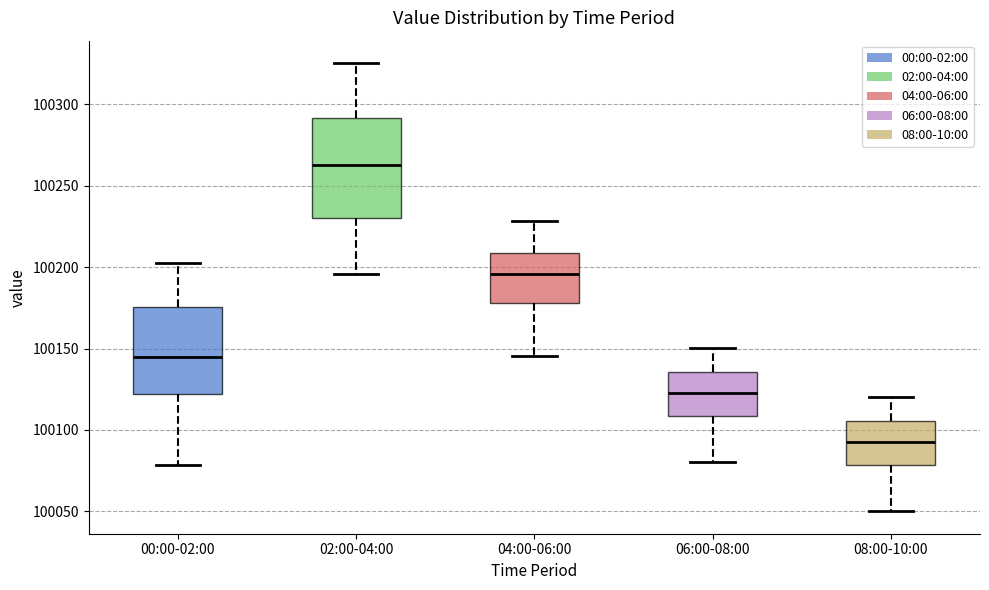

Which box is the tallest, from its lower edge to its upper edge?

02:00-04:00